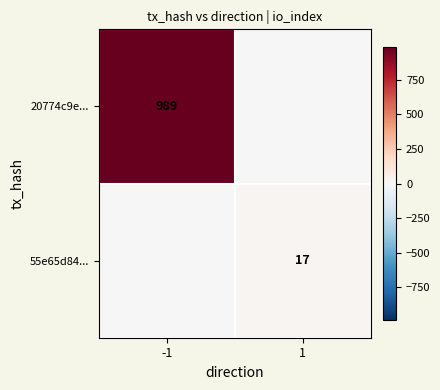

True or false: 20774c9e... has a value of 989 at -1.

True